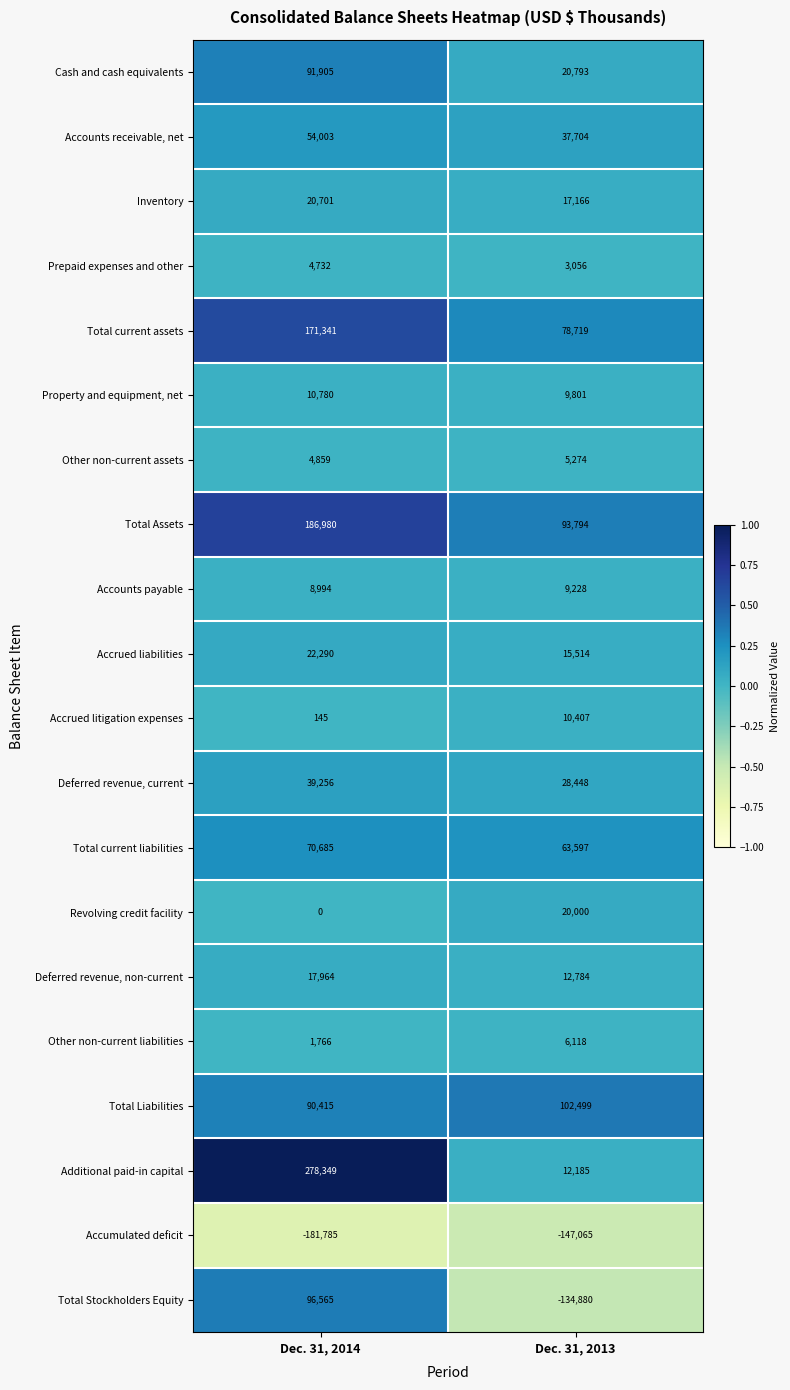

Is it true that Total current liabilities equals 112883 at Dec. 31, 2014?

False